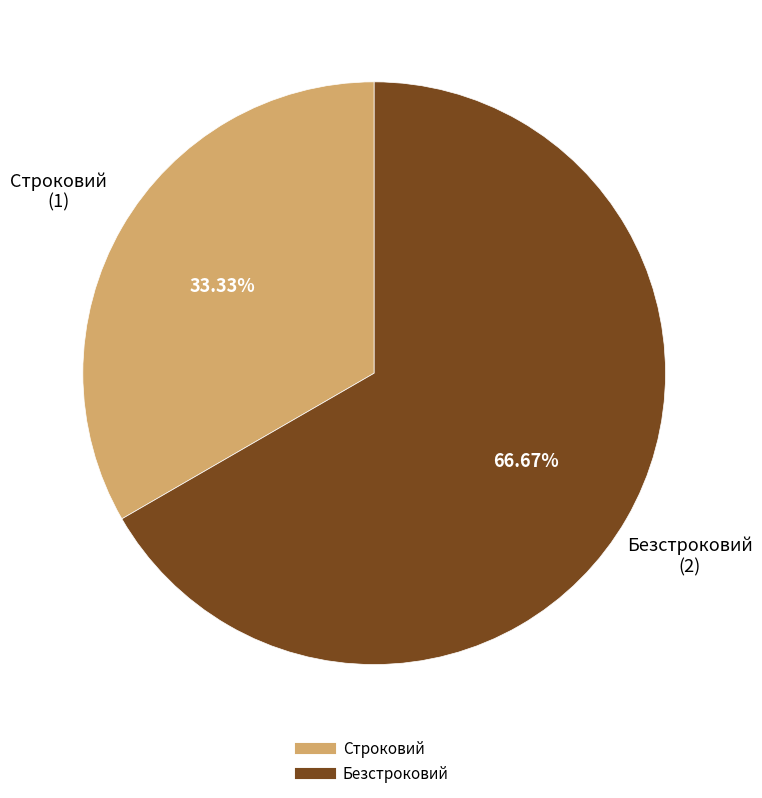

Is there a majority slice in this chart?

Yes